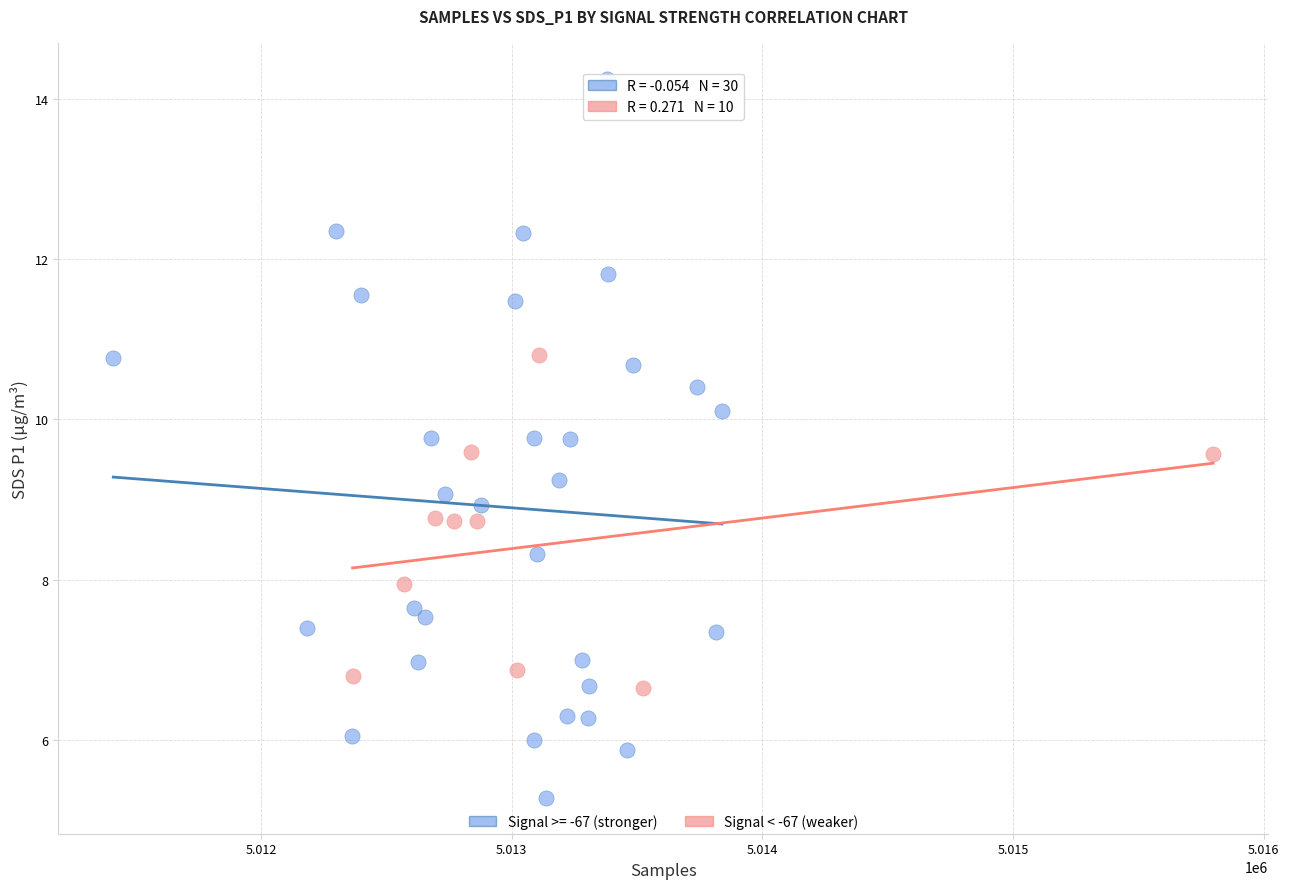

Which series reaches the minimum Y coordinate?

Signal >= -67 (stronger)